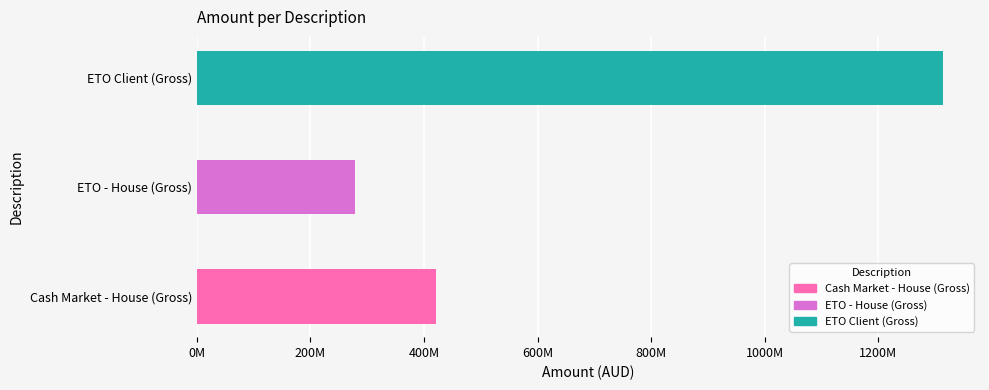

List the labels in order of value, smallest first.

ETO - House (Gross), Cash Market - House (Gross), ETO Client (Gross)